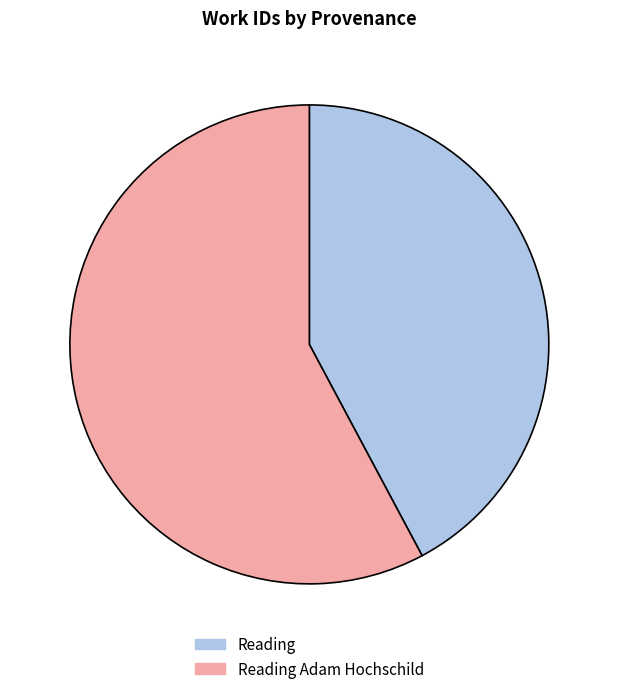

Rank the categories by value from highest to lowest.

Reading Adam Hochschild, Reading